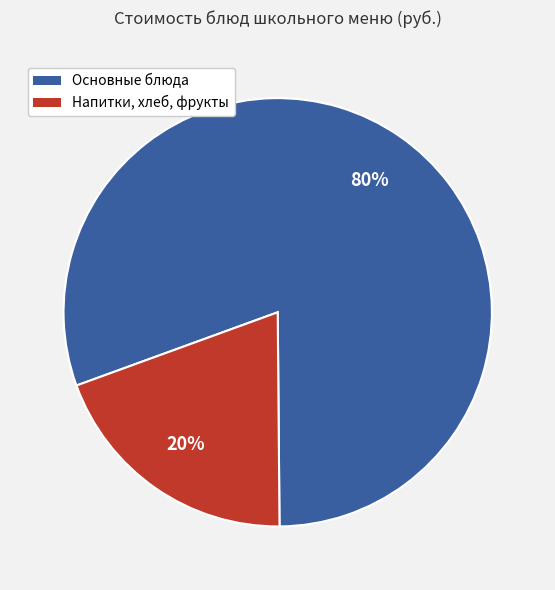

Is there any slice that represents more than half of the pie?

Yes